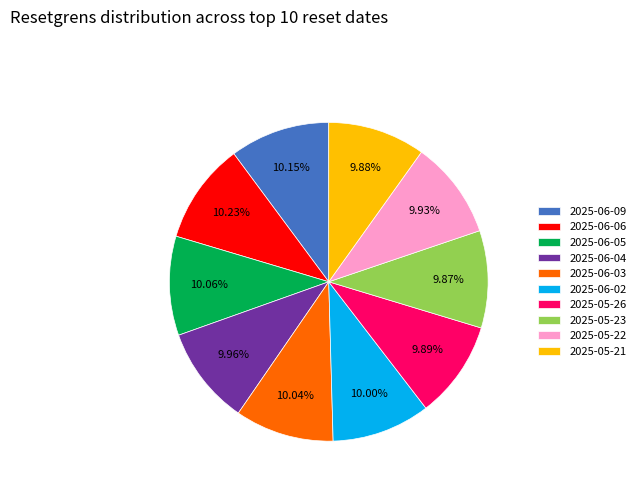

Do 2025-06-02 and 2025-05-23 together represent more than half of the pie?

No